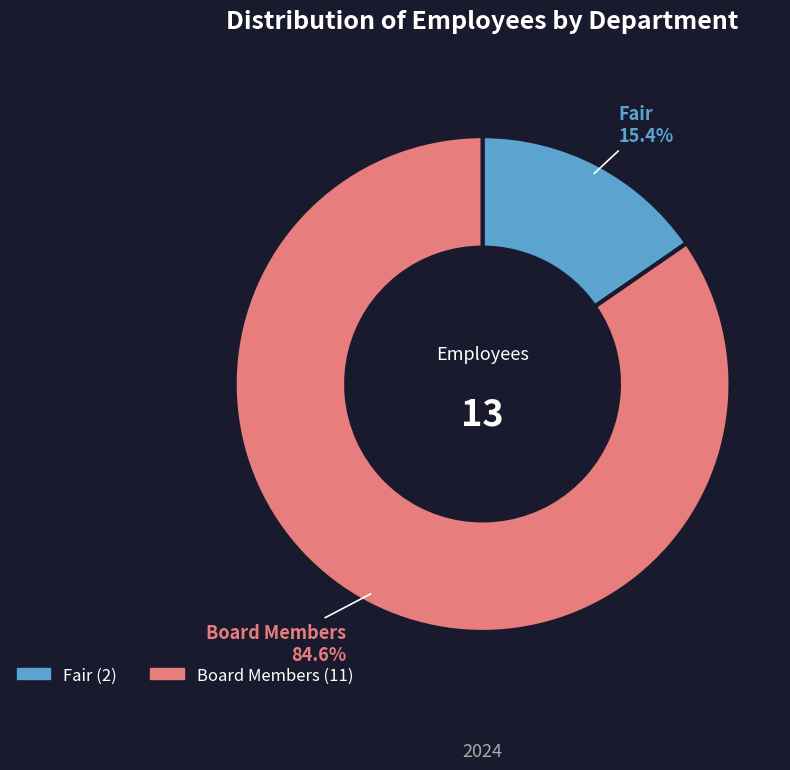

The Fair slice represents 15% of the pie. True or false?

True